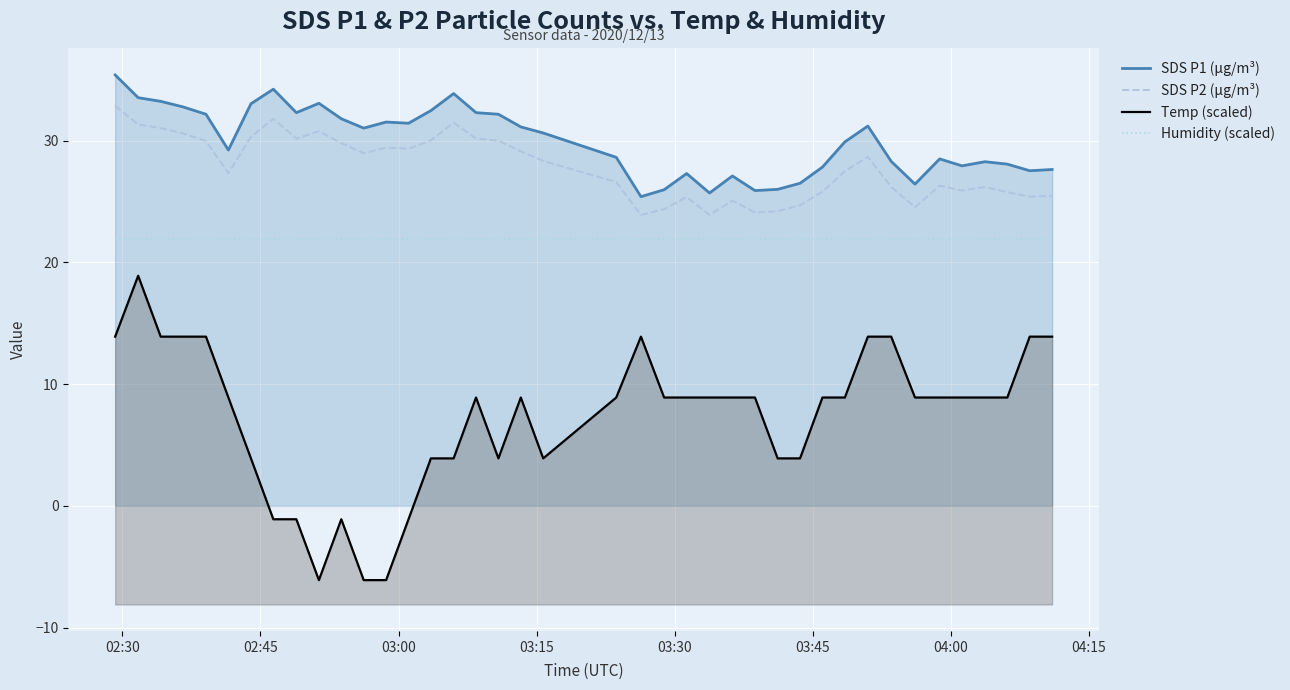

At 03:45, list the series in order from largest to smallest.

SDS P1 (µg/m³), SDS P2 (µg/m³), Humidity (scaled), Temp (scaled)